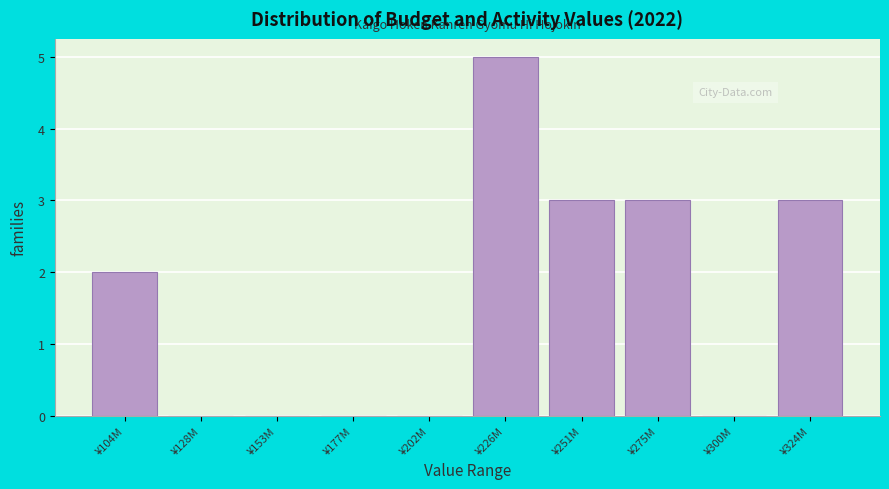

Reading left to right, extract all data points from this chart.

¥104M=2	¥128M=0	¥153M=0	¥177M=0	¥202M=0	¥226M=5	¥251M=3	¥275M=3	¥300M=0	¥324M=3